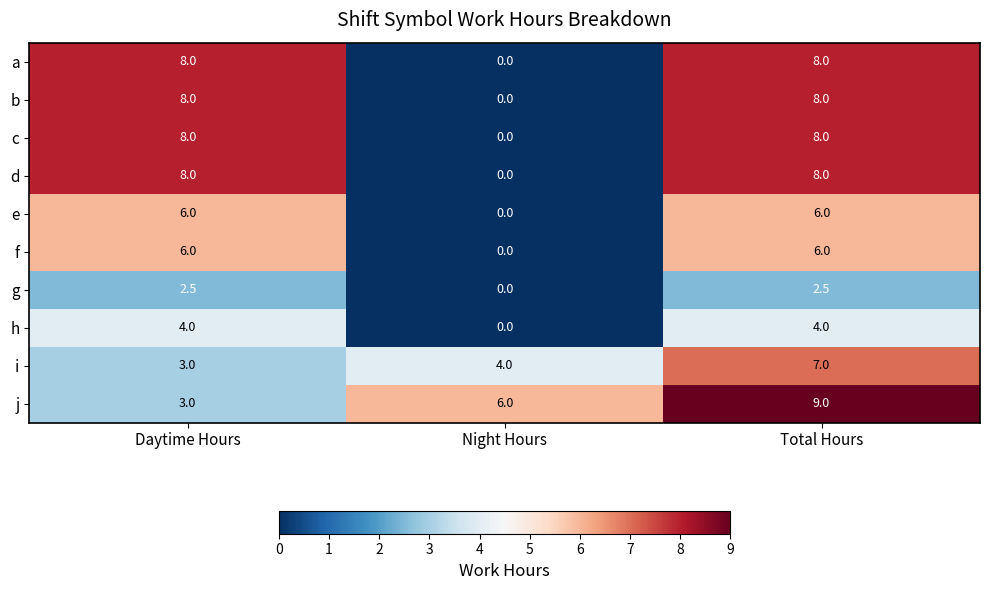

The f series shows 0.0 at Night Hours. True or false?

True